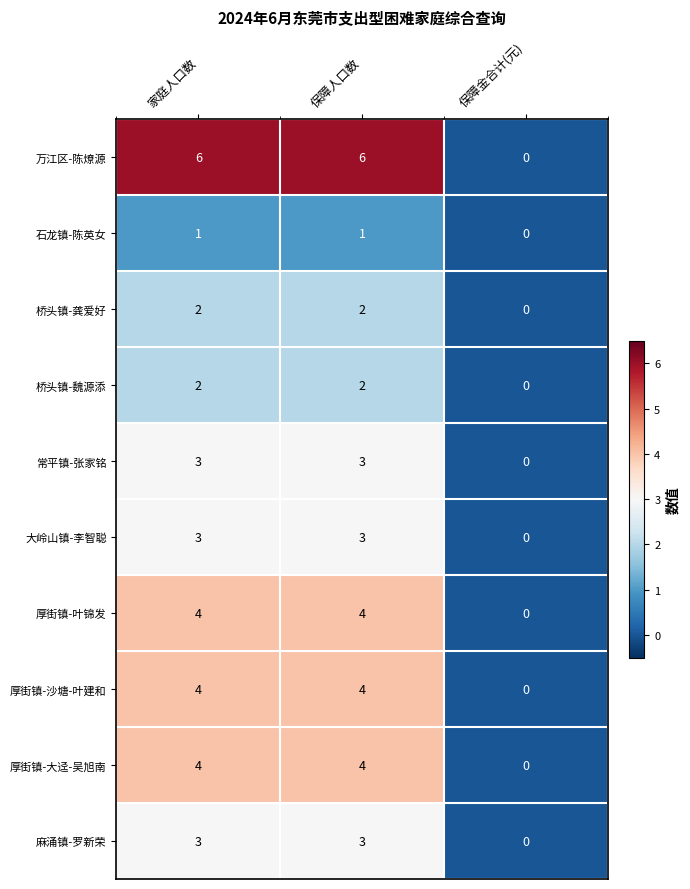

Is it true that 厚街镇-大迳-吴旭南 equals 4 at 保障人口数?

True